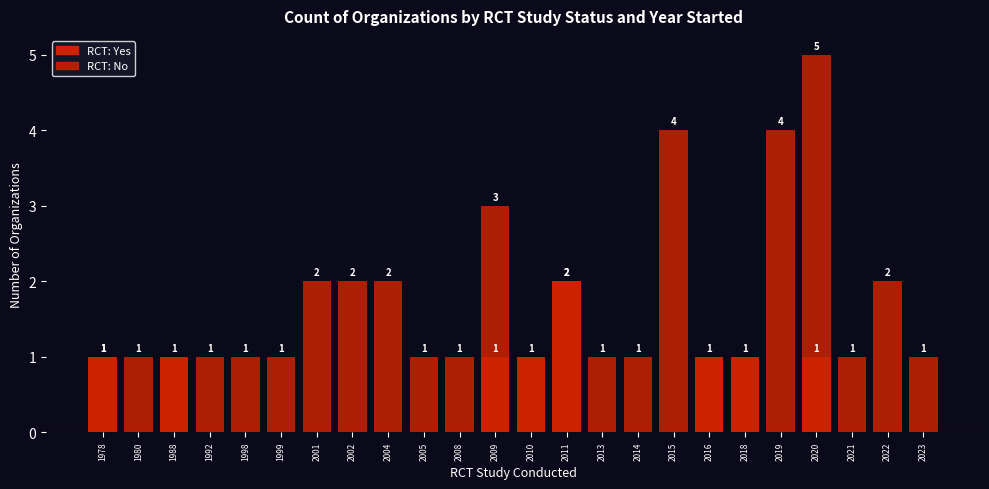

Between 1998 and 2004, which series saw the biggest shift?

RCT: No